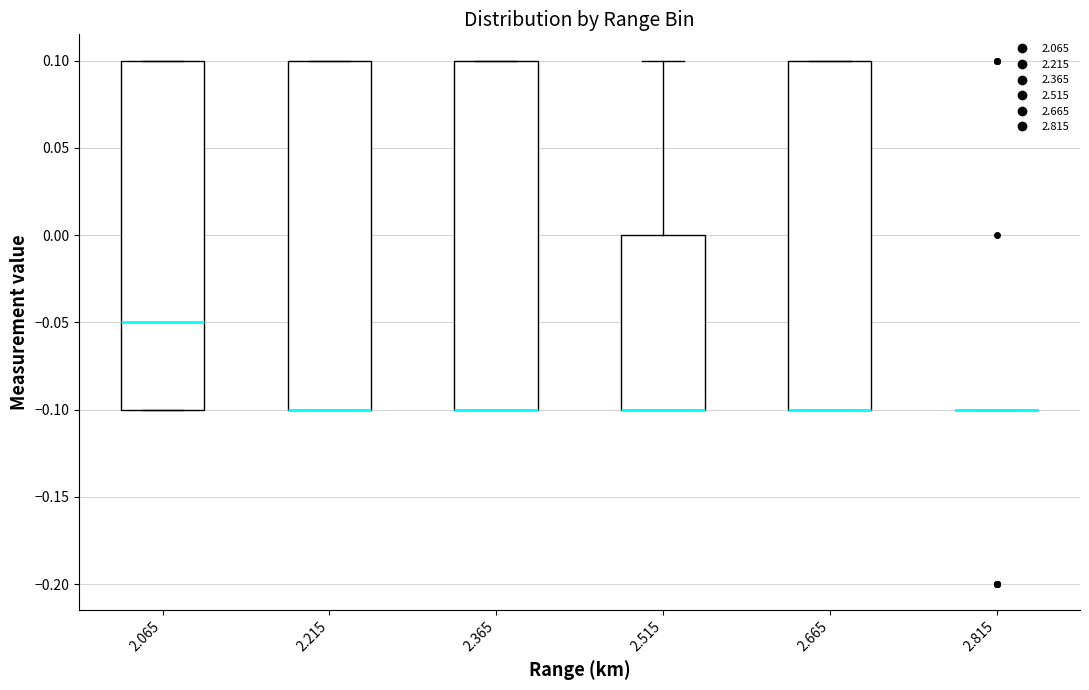

Reading left to right, transcribe this box plot: for each box, give where its median line is, the range the box spans, and where its two whiskers end, as read against the y-axis. The values are not printed on the chart, so give them approximately, as read against the axis.

2.065: median -0.05, box -0.10 to 0.10, whiskers -0.10 to 0.10
2.215: median -0.10 (drawn on the box's lower edge), box -0.10 to 0.10, whiskers -0.10 to 0.10
2.365: median -0.10 (drawn on the box's lower edge), box -0.10 to 0.10, whiskers -0.10 to 0.10
2.515: median -0.10 (drawn on the box's lower edge), box -0.10 to 0.00, whiskers -0.10 to 0.10
2.665: median -0.10 (drawn on the box's lower edge), box -0.10 to 0.10, whiskers -0.10 to 0.10
2.815: box collapsed to a line at -0.10, whiskers -0.10 to -0.10